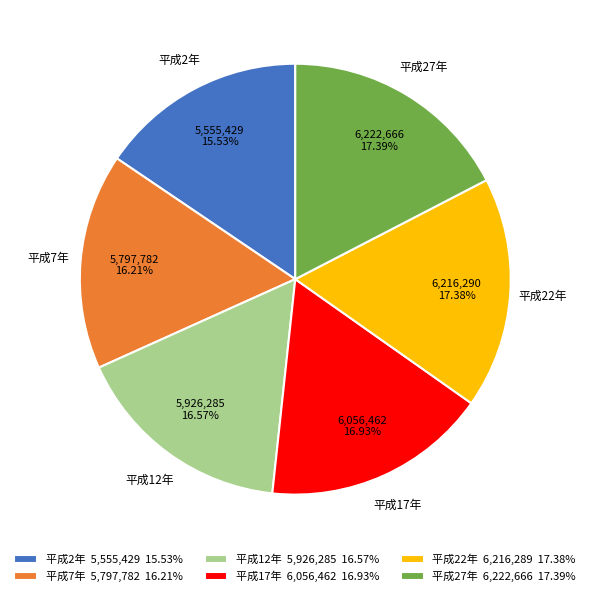

To the nearest percent, what portion does 平成7年 represent?

16%